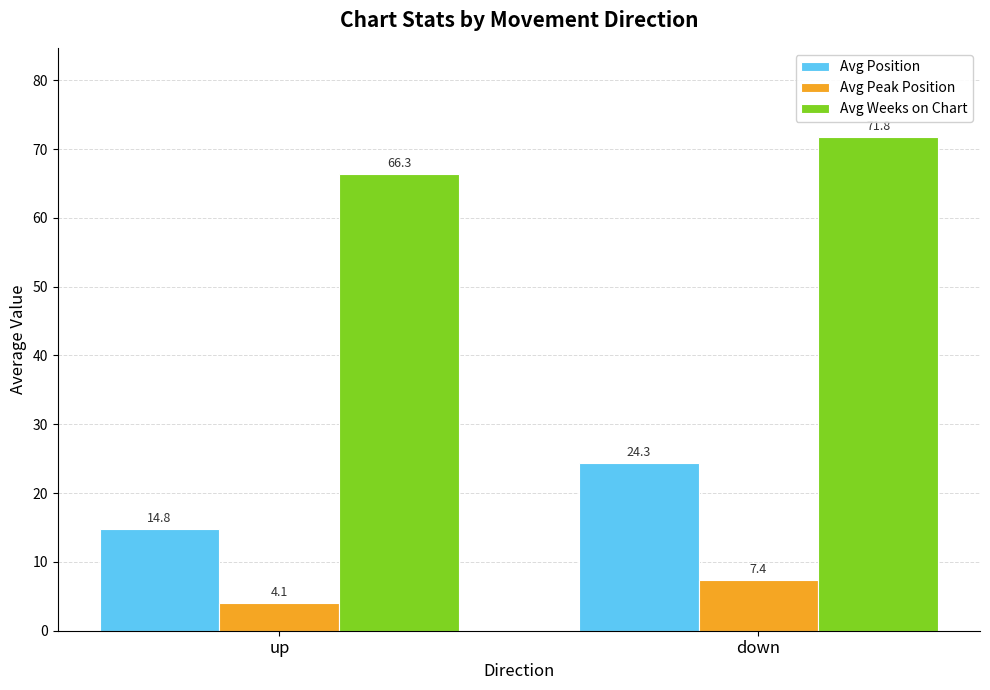

Which series has the largest range (max minus min)?

Avg Position